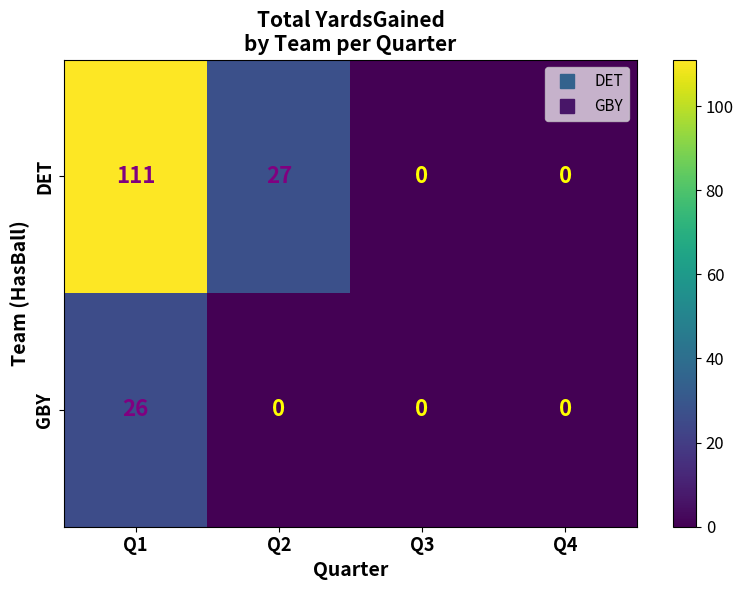

Which series has the largest total across all categories?

DET